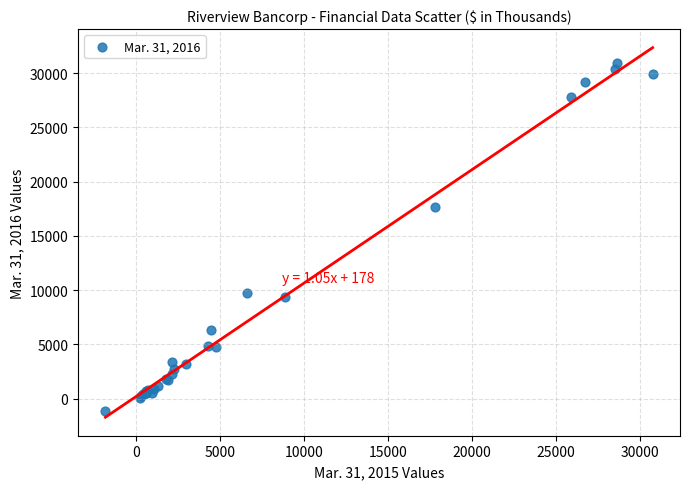

What Y value in the scatter plot is closest to 14899?

17694